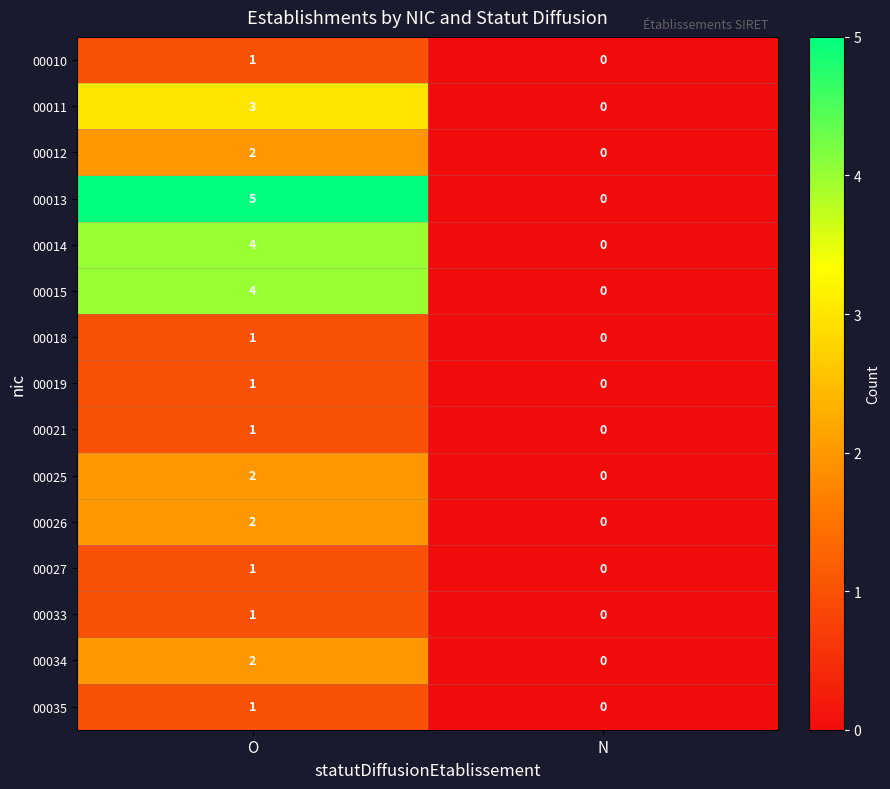

Which series has the widest spread of values?

00013